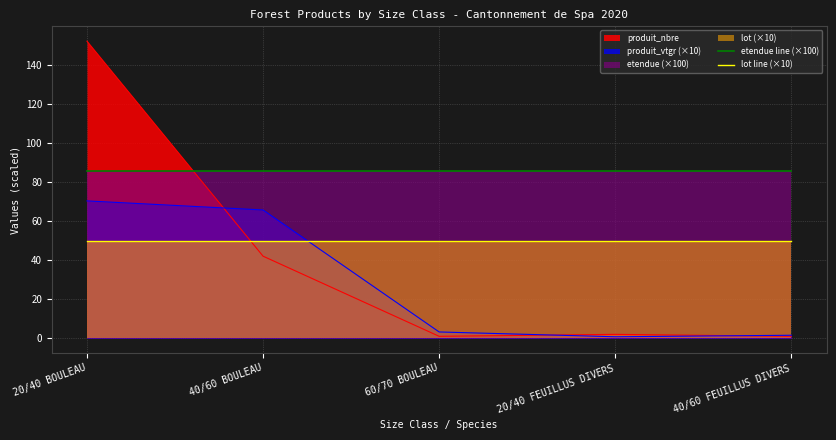

What is the label of the 2nd point from the left?

40/60 BOULEAU